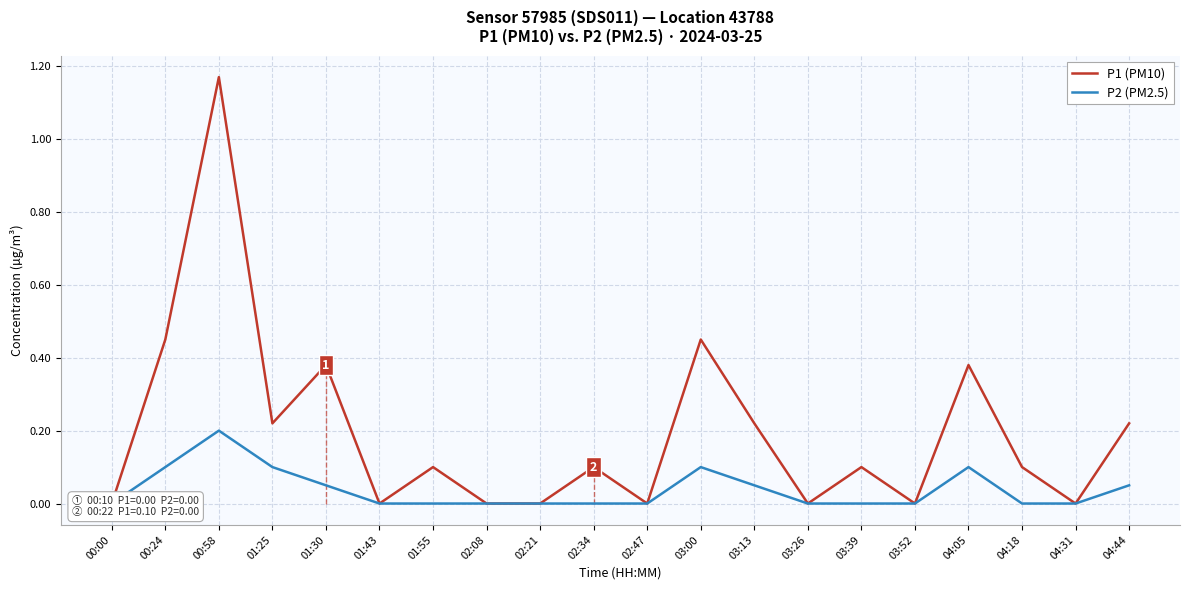

True or false: P2 (PM2.5) has a value of -0.1 at 01:55.

False